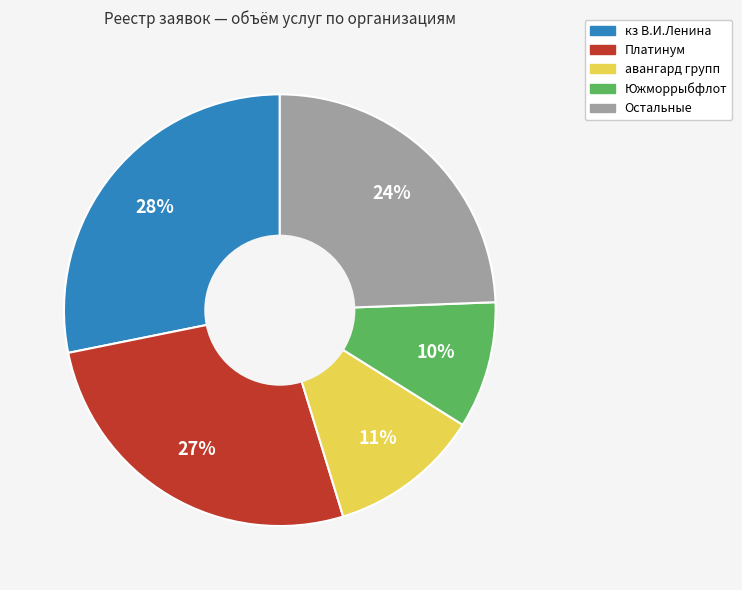

Is it true that авангард групп is 6% of the pie?

False